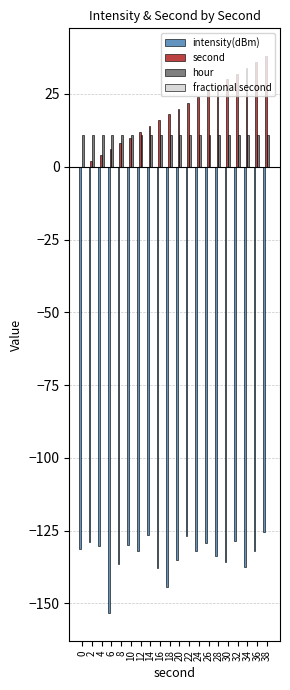

Is the value of hour at 26 greater than the value of intensity(dBm) at 20?

Yes